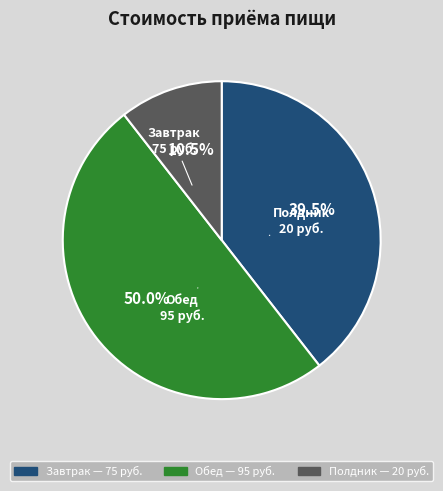

The Обед slice represents 50% of the pie. True or false?

True